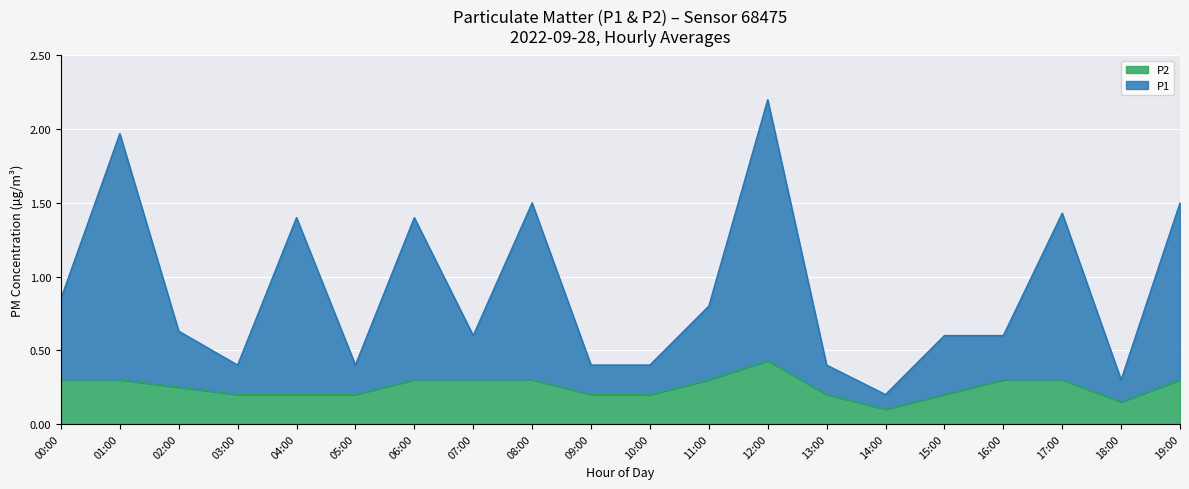

Which category has the lowest value in the P2 series?

14:00